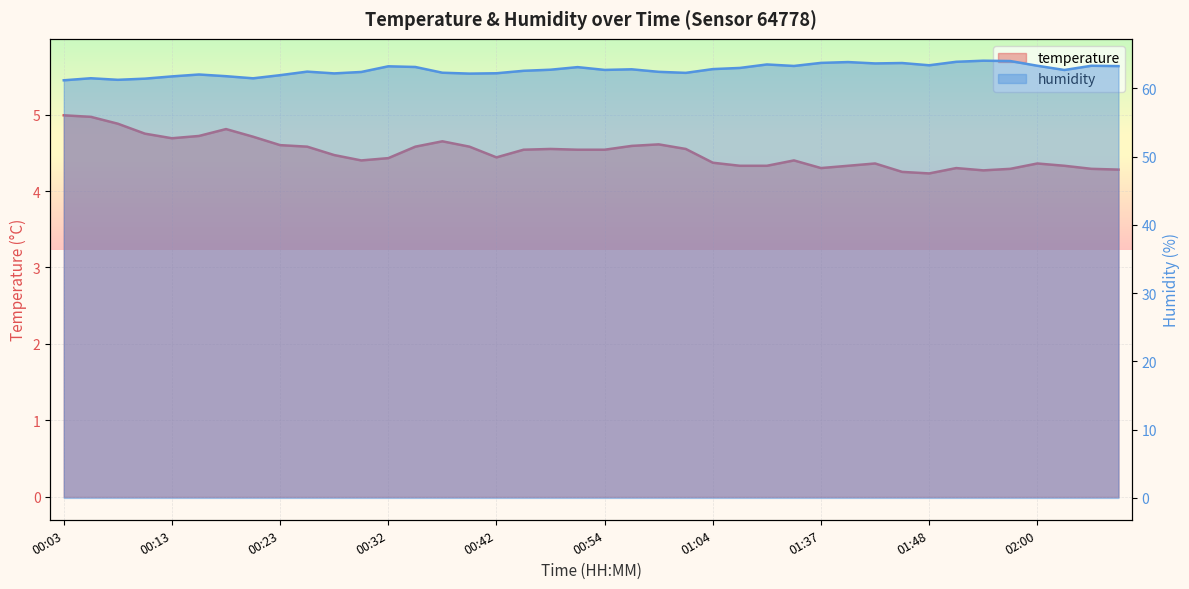

Reading left to right, extract all data points from this chart.

temperature: 00:03=5.0	00:05=5.0	00:08=4.9	00:10=4.8	00:13=4.7	00:15=4.7	00:18=4.8	00:20=4.7	00:23=4.6	00:25=4.6	00:27=4.5	00:30=4.4	00:32=4.4	00:35=4.6	00:37=4.7	00:40=4.6	00:42=4.4	00:47=4.5	00:49=4.5	00:52=4.5	00:54=4.5	00:57=4.6	00:59=4.6	01:02=4.5	01:04=4.4	01:07=4.3	01:09=4.3	01:34=4.4	01:37=4.3	01:39=4.3	01:42=4.4	01:45=4.2	01:48=4.2	01:53=4.3	01:55=4.3	01:57=4.3	02:00=4.4	02:02=4.3	02:05=4.3	02:07=4.3
humidity: 00:03=61.2	00:05=61.5	00:08=61.2	00:10=61.4	00:13=61.8	00:15=62.0	00:18=61.8	00:20=61.5	00:23=61.9	00:25=62.5	00:27=62.2	00:30=62.4	00:32=63.2	00:35=63.1	00:37=62.3	00:40=62.2	00:42=62.2	00:47=62.6	00:49=62.7	00:52=63.1	00:54=62.7	00:57=62.8	00:59=62.4	01:02=62.3	01:04=62.8	01:07=63.0	01:09=63.5	01:34=63.3	01:37=63.7	01:39=63.9	01:42=63.6	01:45=63.7	01:48=63.4	01:53=63.9	01:55=64.0	01:57=64.0	02:00=63.3	02:02=62.7	02:05=63.3	02:07=63.3